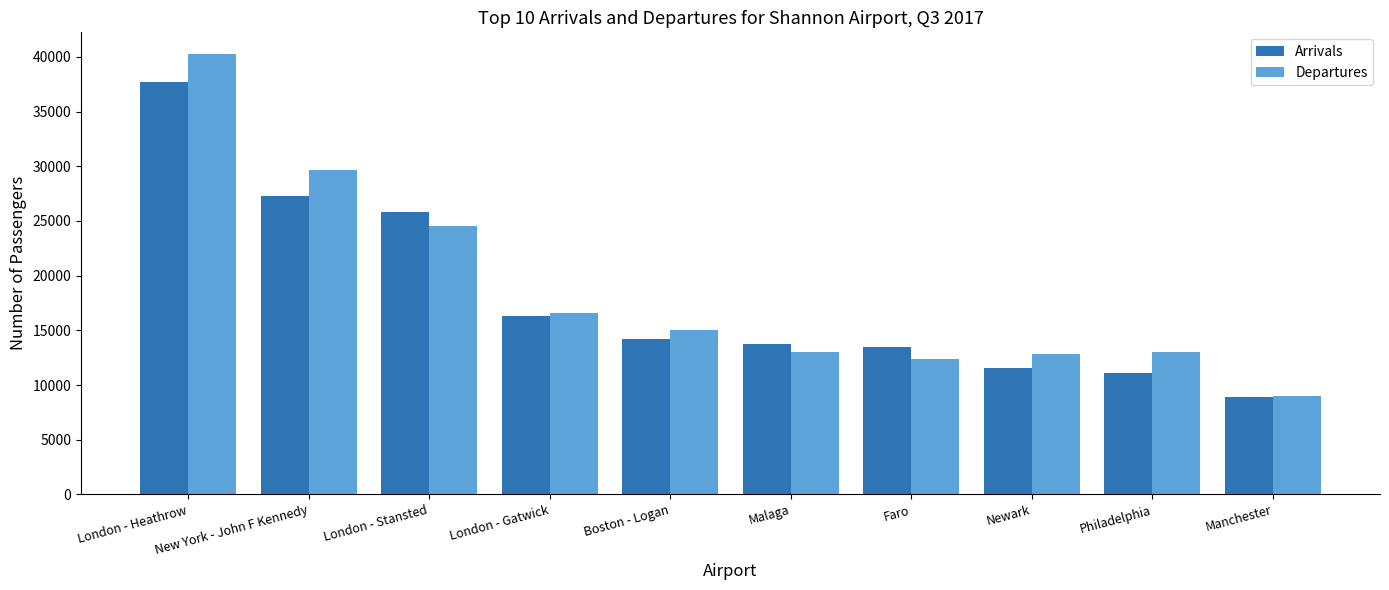

Where is Departures nearest to the value 24608?

London - Stansted